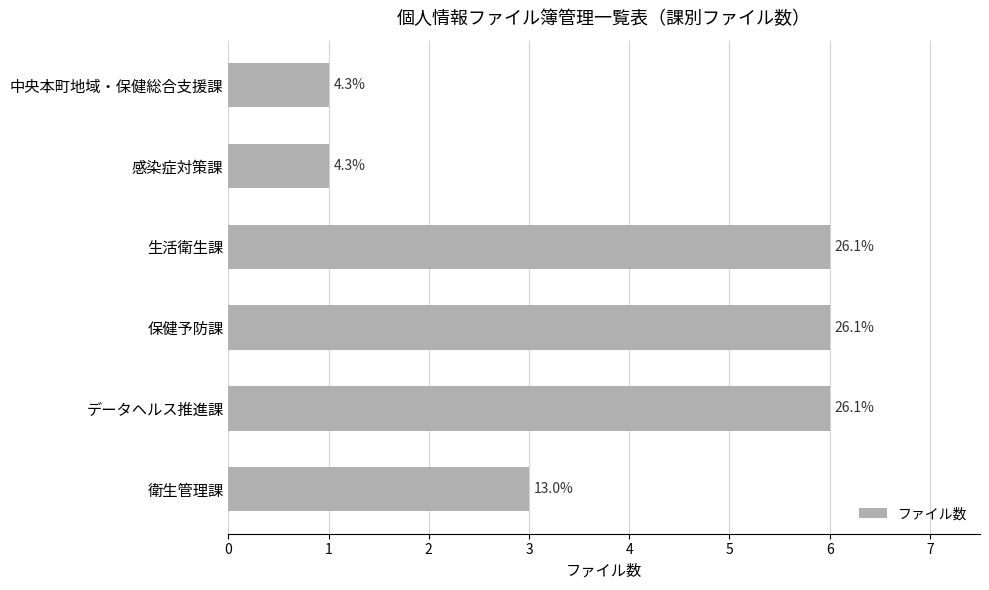

Does the chart contain any negative values?

No